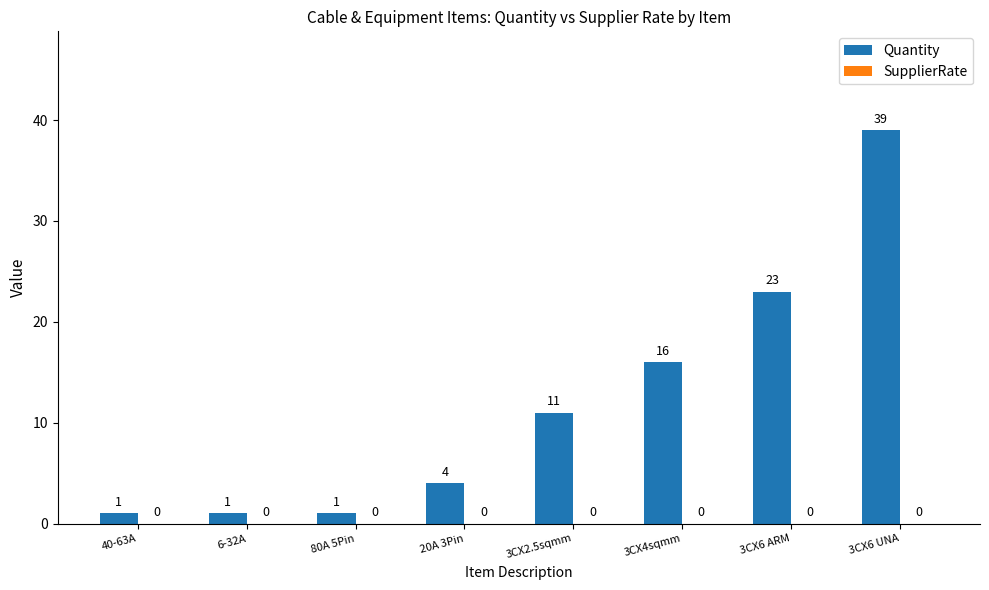

Reading left to right, transcribe all the data shown in this chart.

1	1	1	4	11	16	23	39